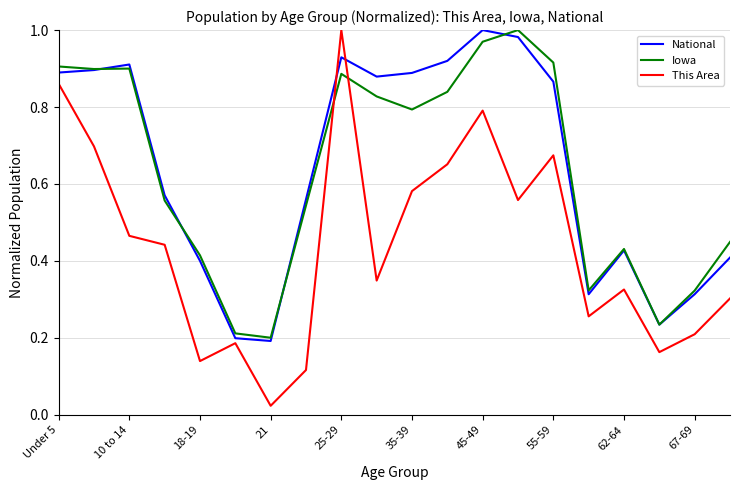

True or false: Iowa and National intersect in this chart.

True